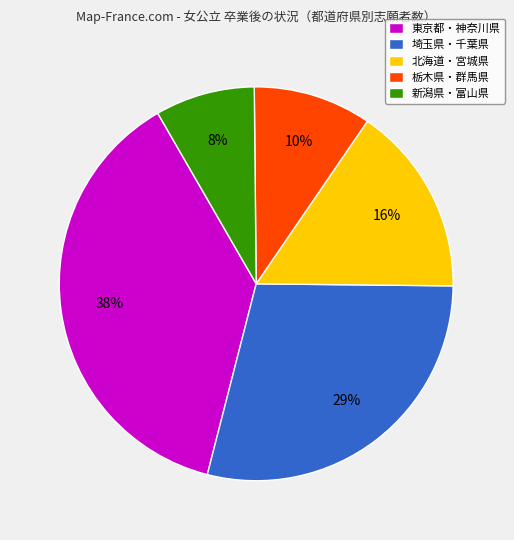

Combined, do 栃木県・群馬県 and 新潟県・富山県 account for over 50%?

No